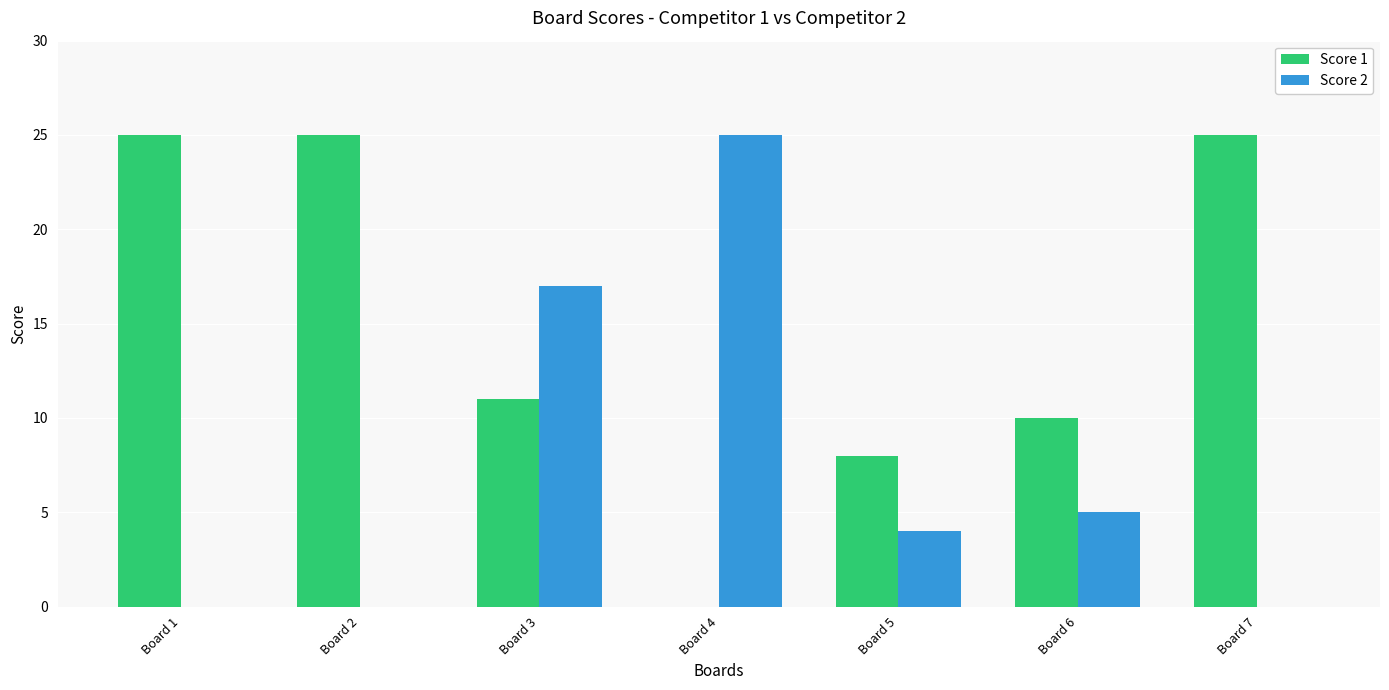

What is the maximum value shown in the chart?

25